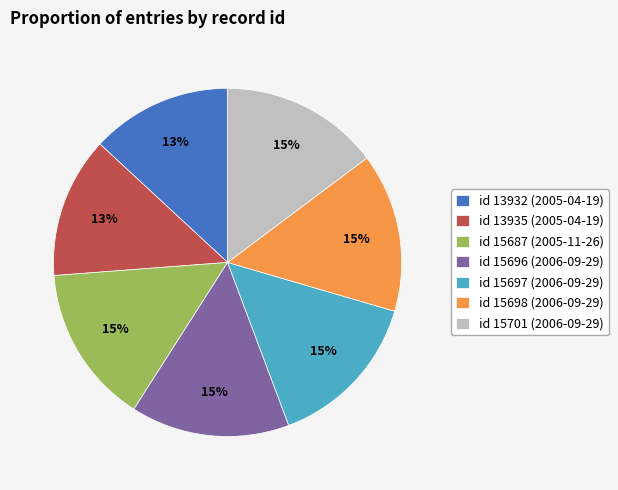

To the nearest percent, what is the average slice percentage?

14%